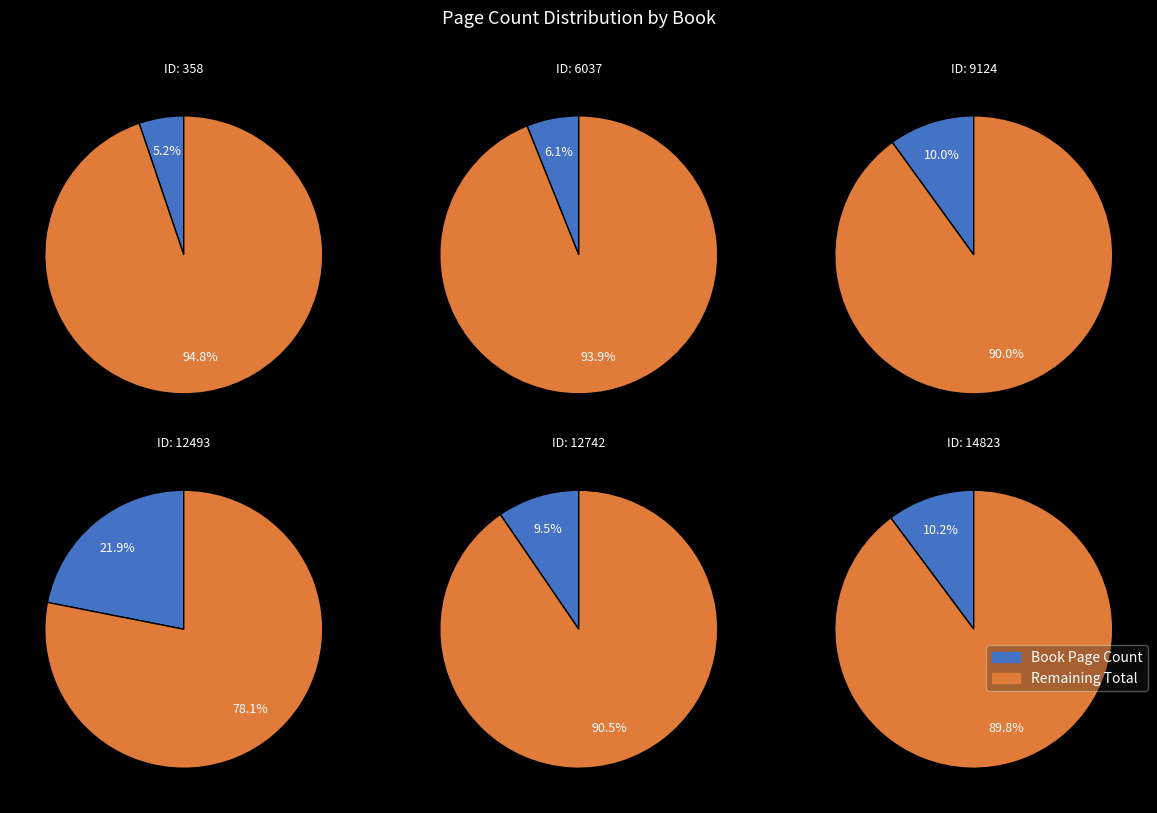

The 6037 slice represents 6% of the pie. True or false?

True